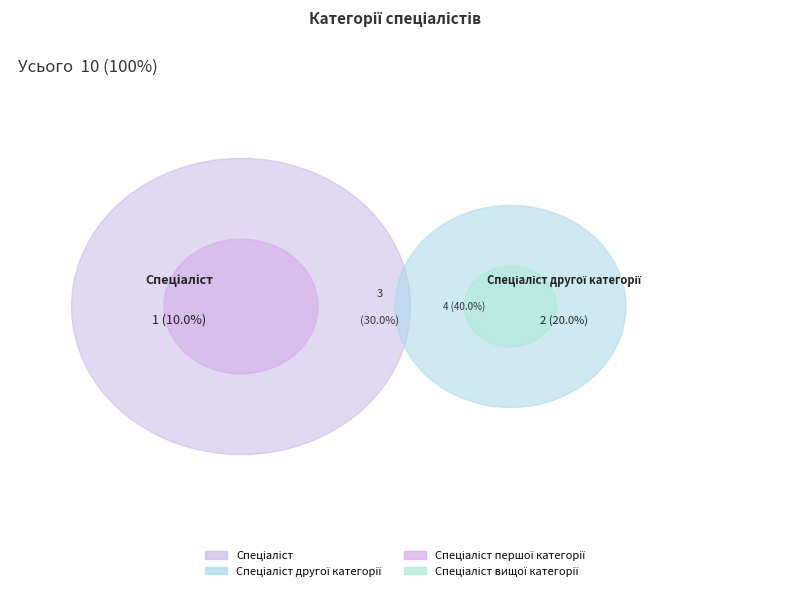

Do Спеціаліст and Спеціаліст першої категорії together represent more than half of the pie?

No